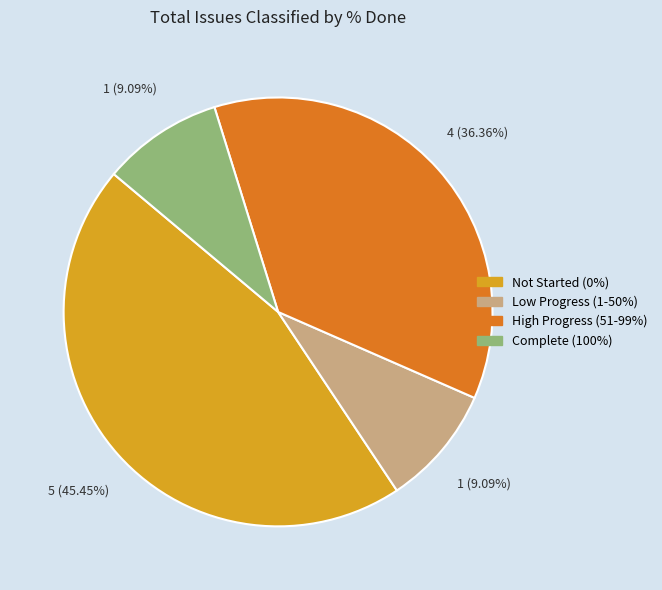

Is there any slice that represents more than half of the pie?

No